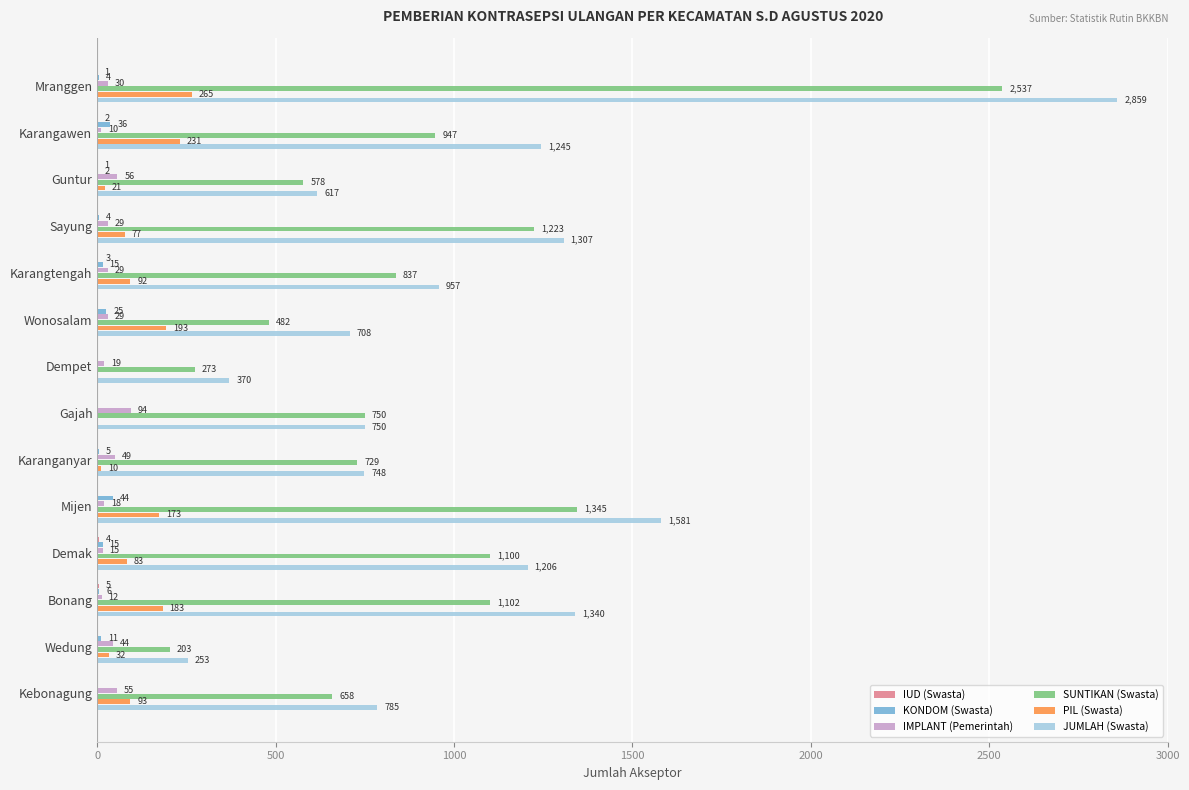

What is the sum of the PIL (Swasta) values at Karangtengah and Karanganyar?

102